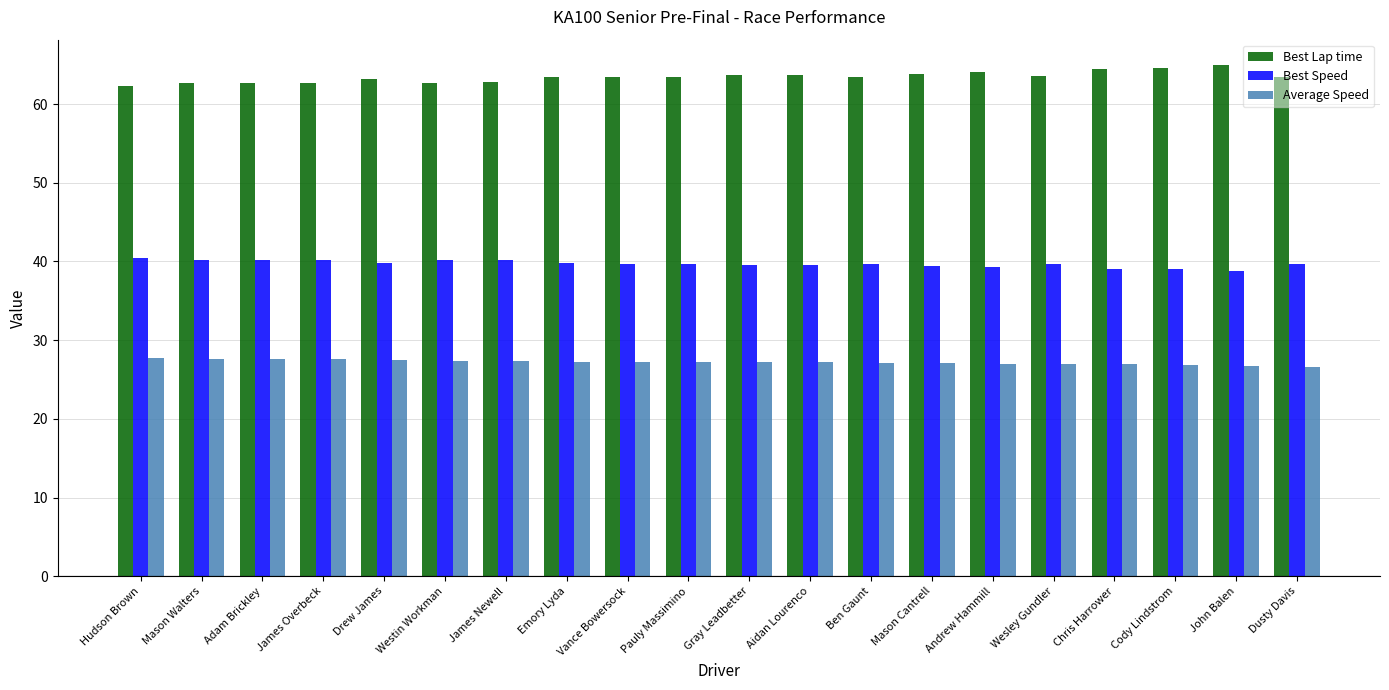

What is the difference between the highest and lowest values at Emory Lyda?

36.1